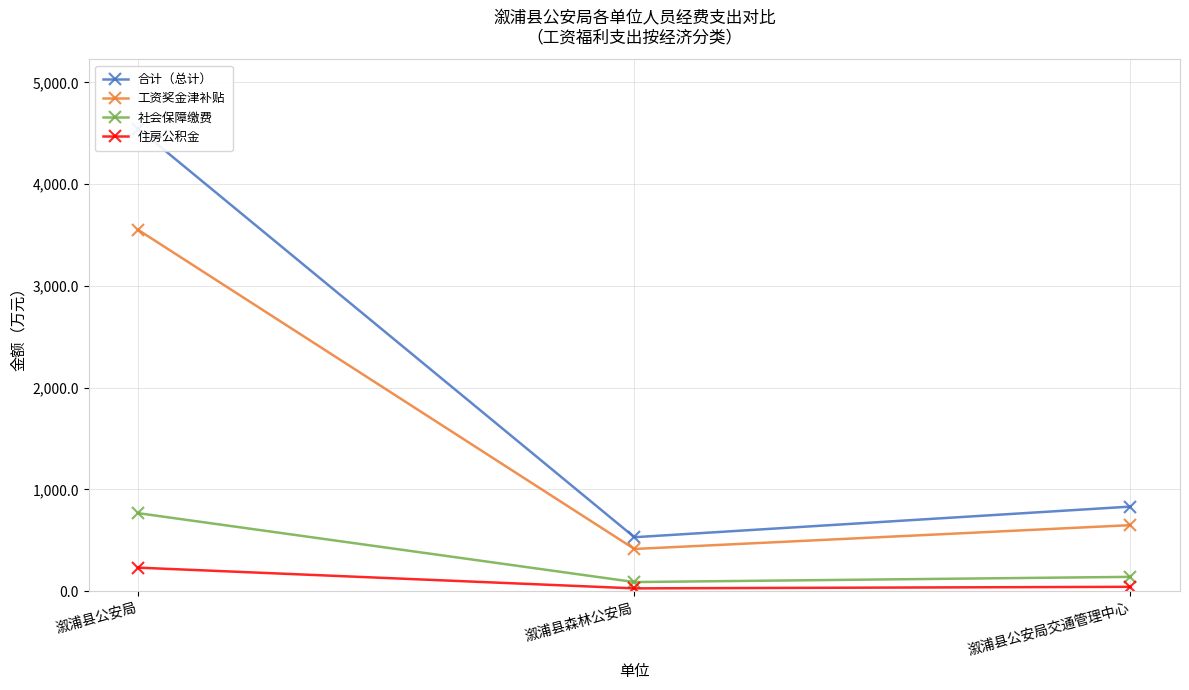

True or false: 工资奖金津补贴 has a value of 871.6 at 溆浦县公安局交通管理中心.

False